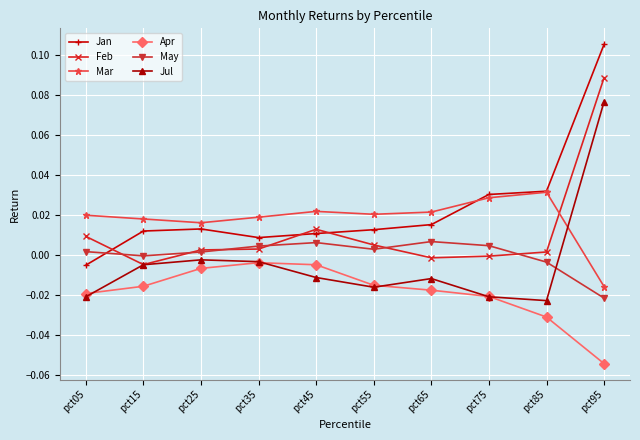

At which label does Mar reach its peak?

pct85